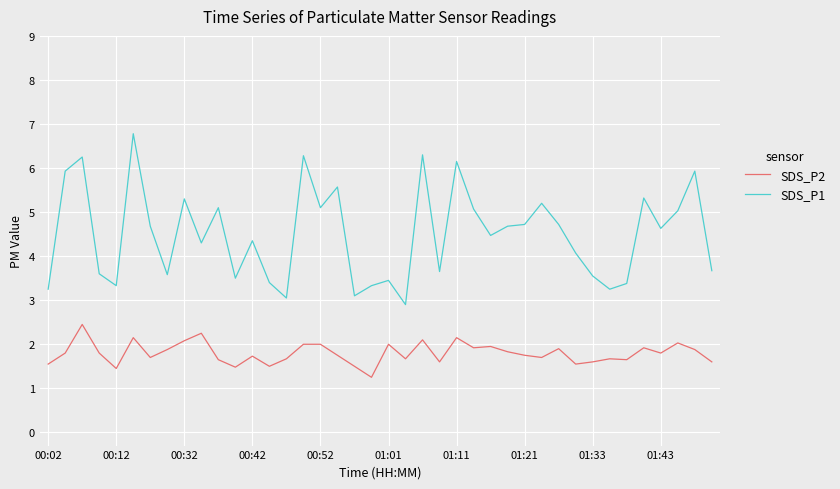

True or false: SDS_P2 and SDS_P1 cross at least once.

False